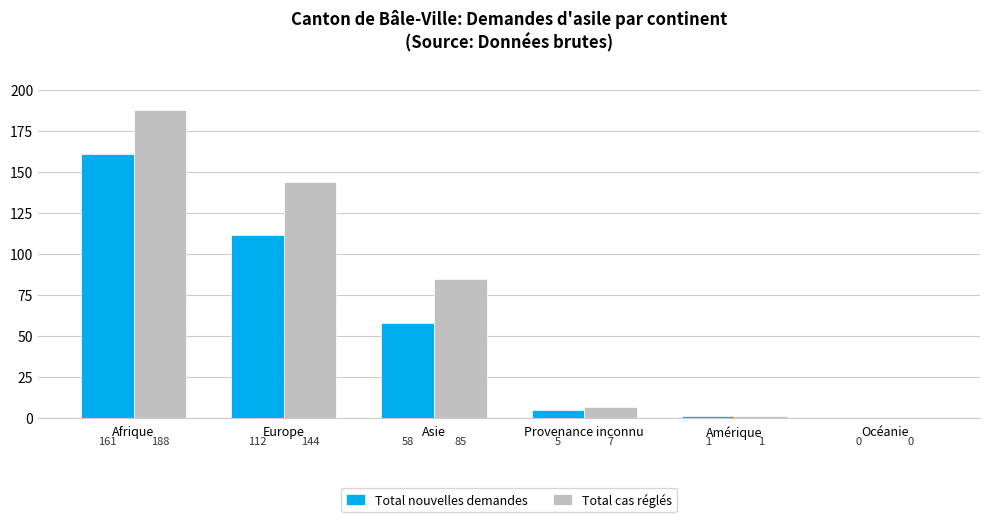

How many series are shown in this chart?

2